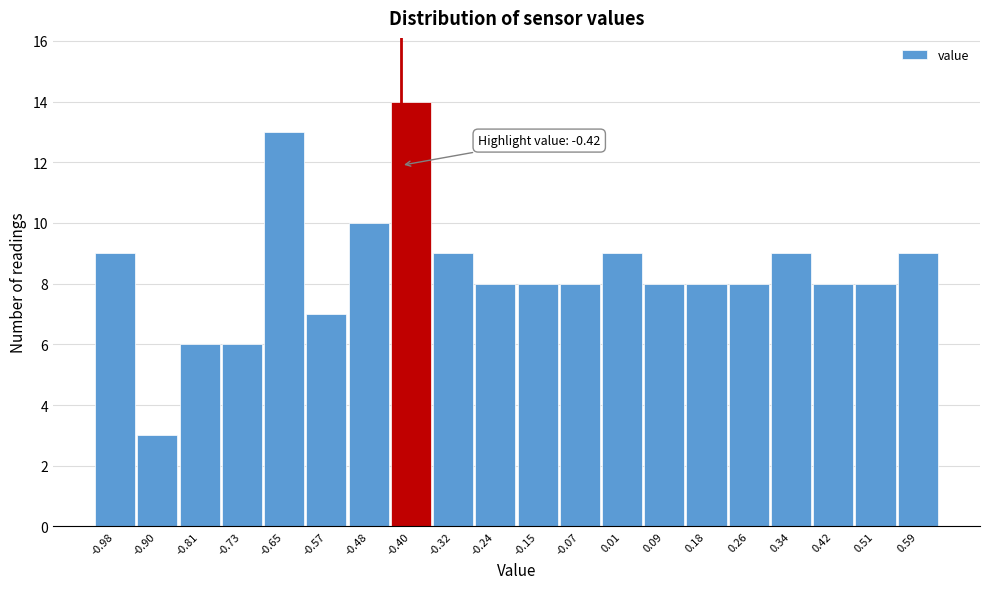

Which range on the x-axis has the tallest bar?

-0.44 to -0.36